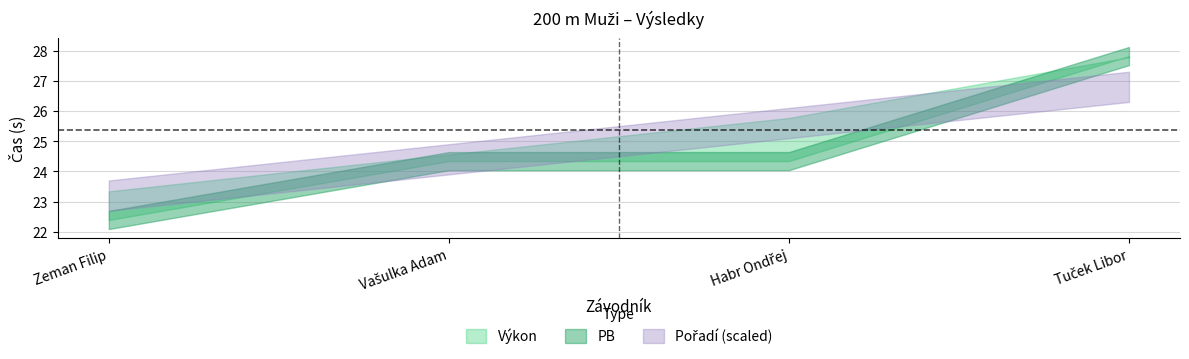

True or false: Výkon has more than 1 interior local peaks.

False